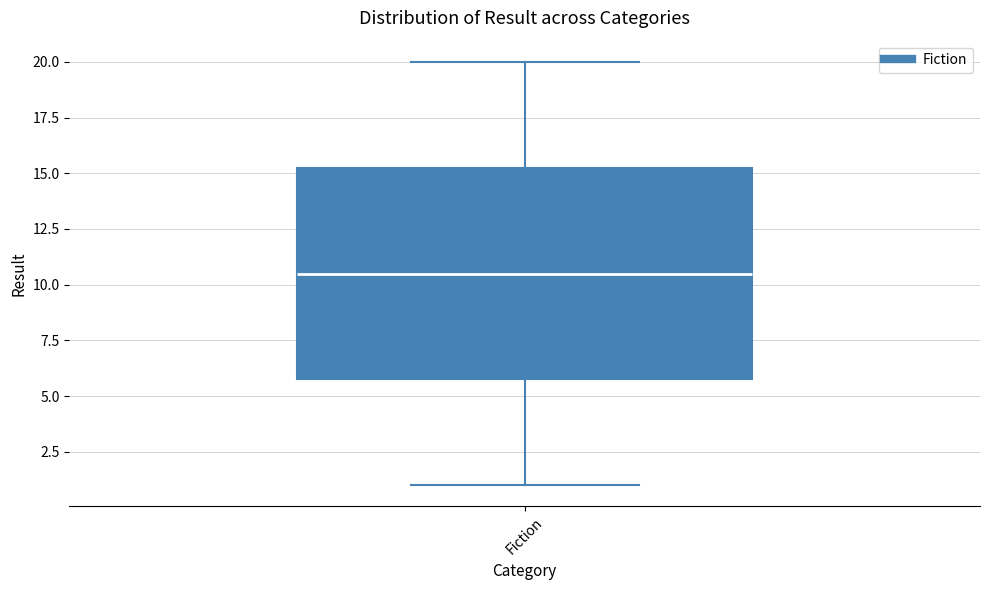

Read this box plot against the y-axis: the position of the median line, the range covered by the box, and the ends of both whiskers. The values are not printed on the chart, so give them approximately, as read against the axis.

median 10.5, box 6.0 to 15.5, whiskers 1.0 to 20.0